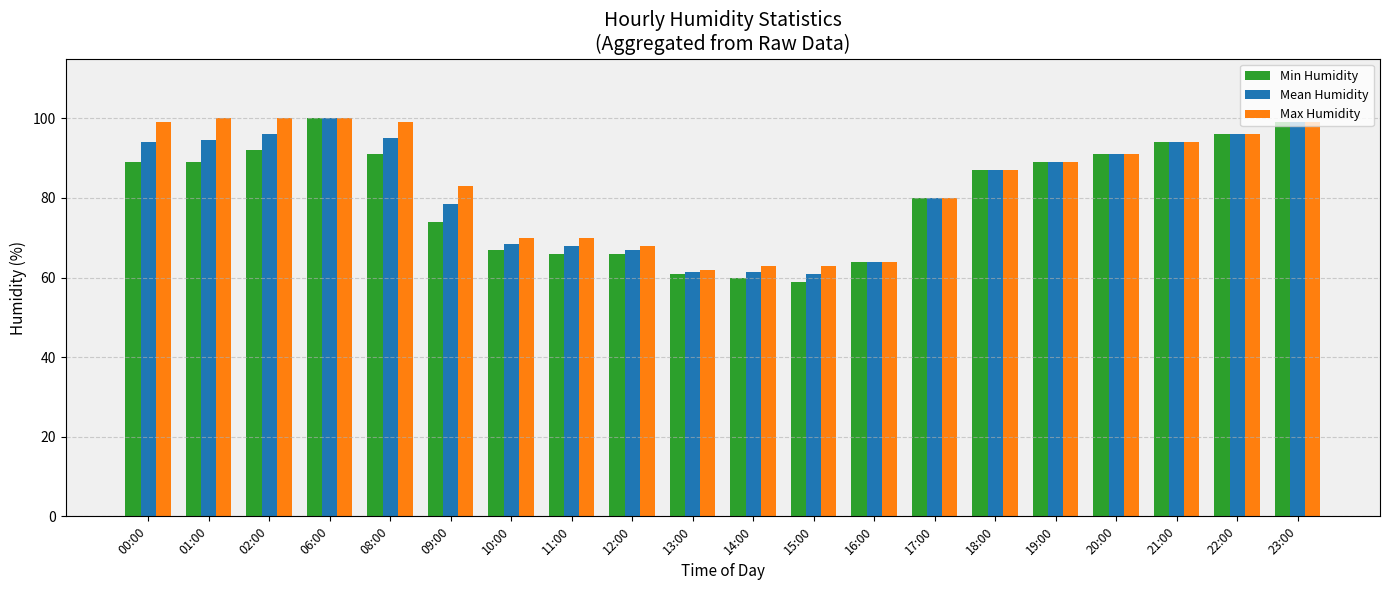

At which category is the sum across all series the highest?

06:00